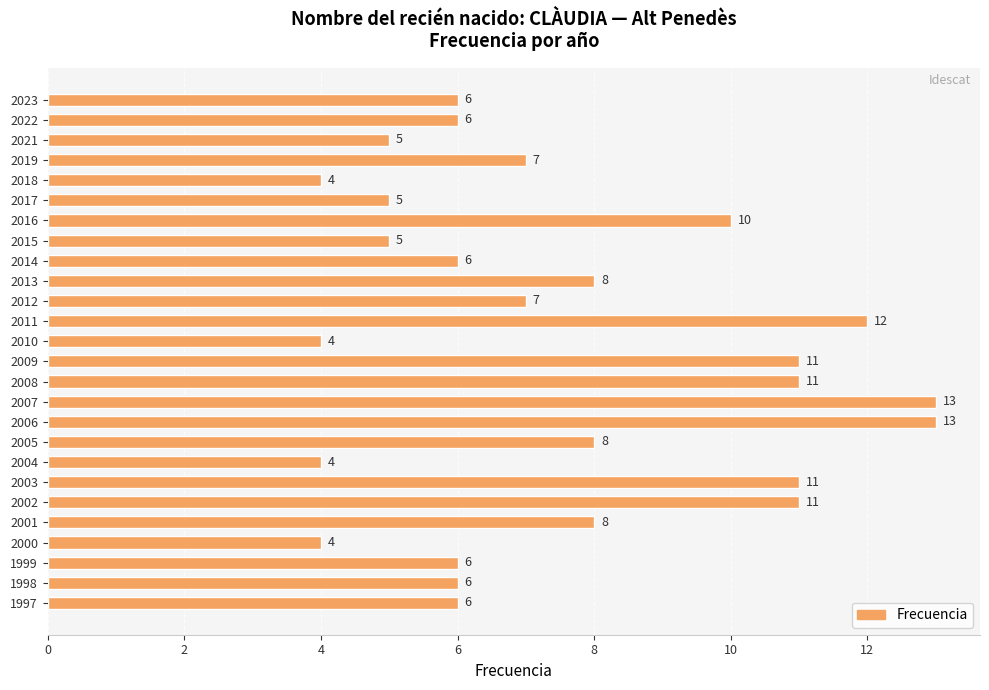

What is the maximum value shown in the chart?

13